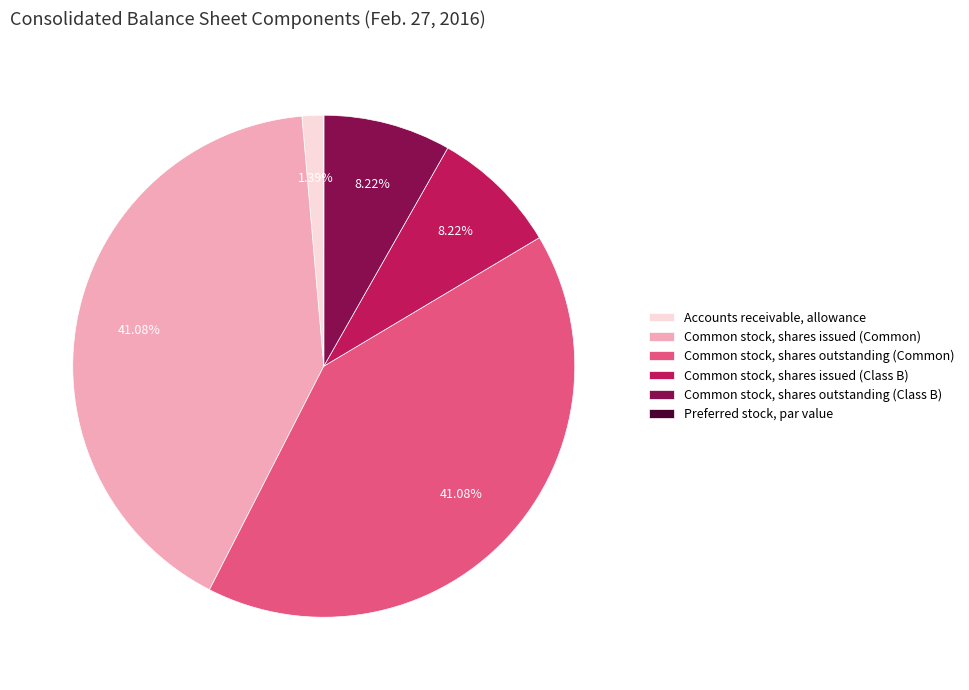

Is there any slice that represents more than half of the pie?

No